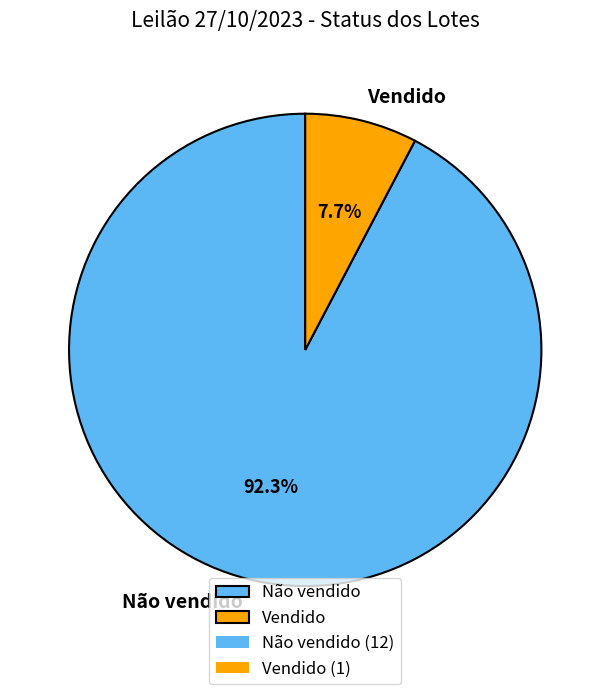

Between Não vendido and Vendido, which is larger?

Não vendido